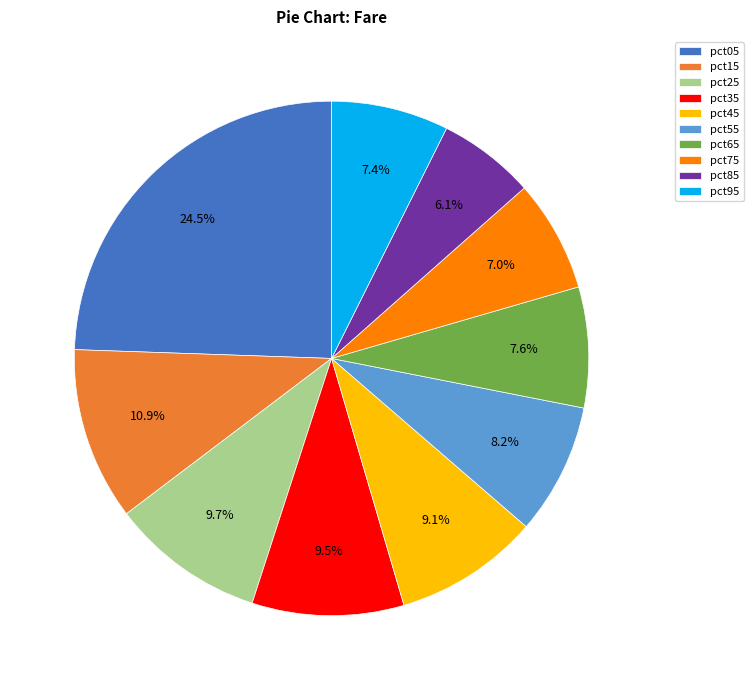

Does pct35 represent more than half of the total?

No